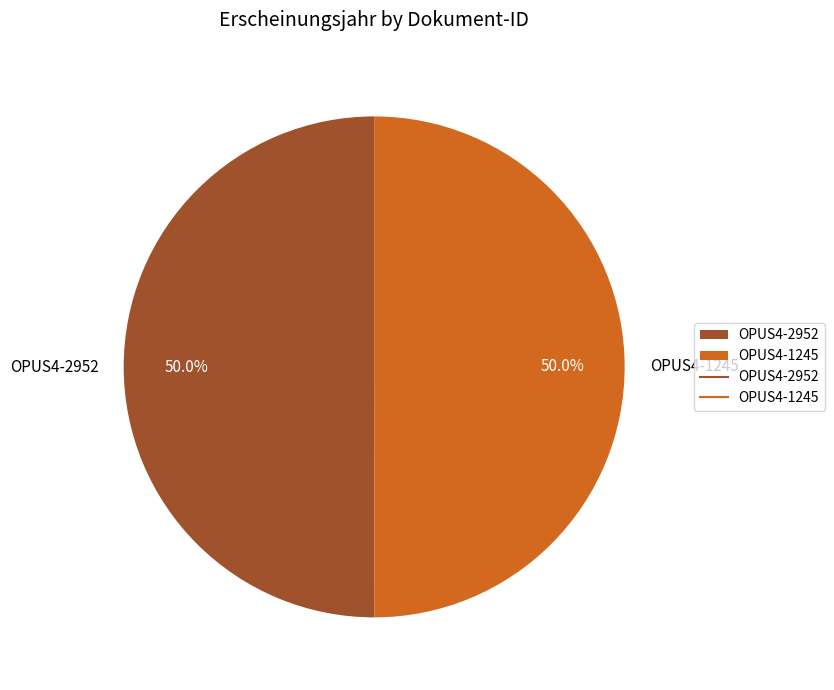

Approximately how many times larger is the value at OPUS4-2952 compared to OPUS4-1245?

1.0